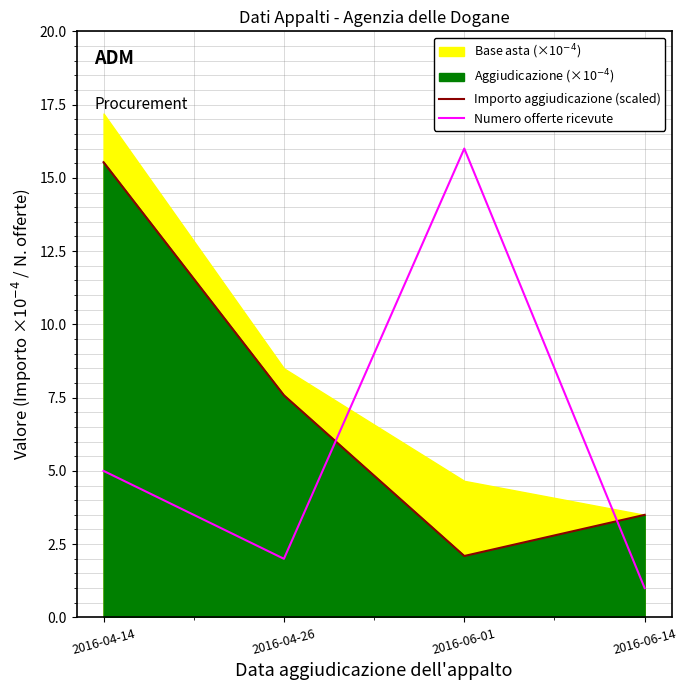

List the labels in order of Numero offerte ricevute value, smallest first.

2016-06-14, 2016-04-26, 2016-04-14, 2016-06-01